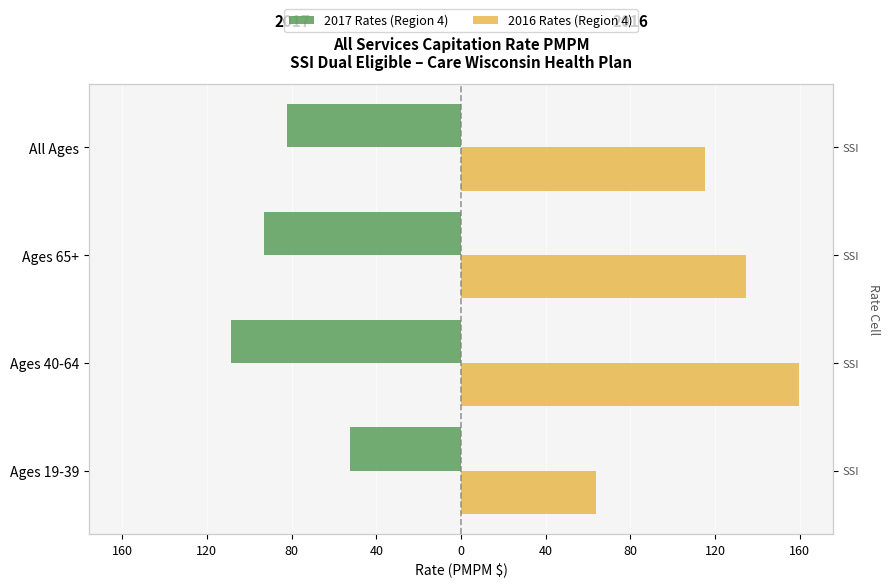

What is the value of the 2017 Rates (Region 4) bar at the 3rd from the left?

-92.9